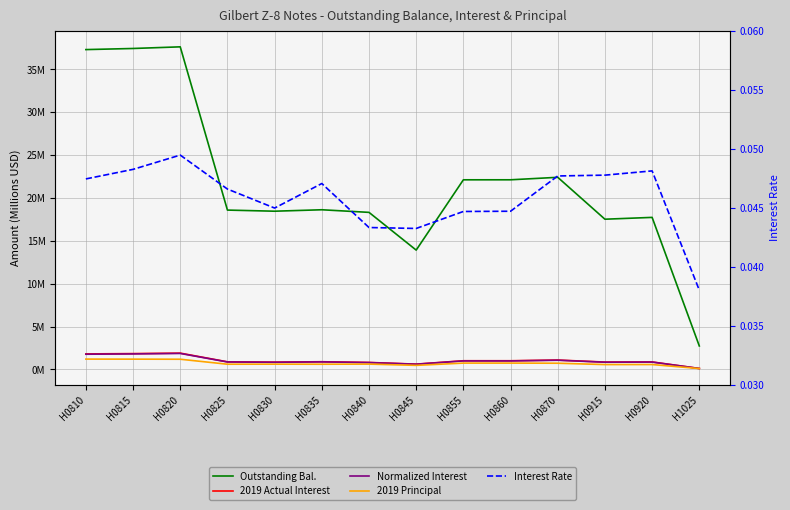

What is the difference between the highest and lowest values at H0810?

37.2